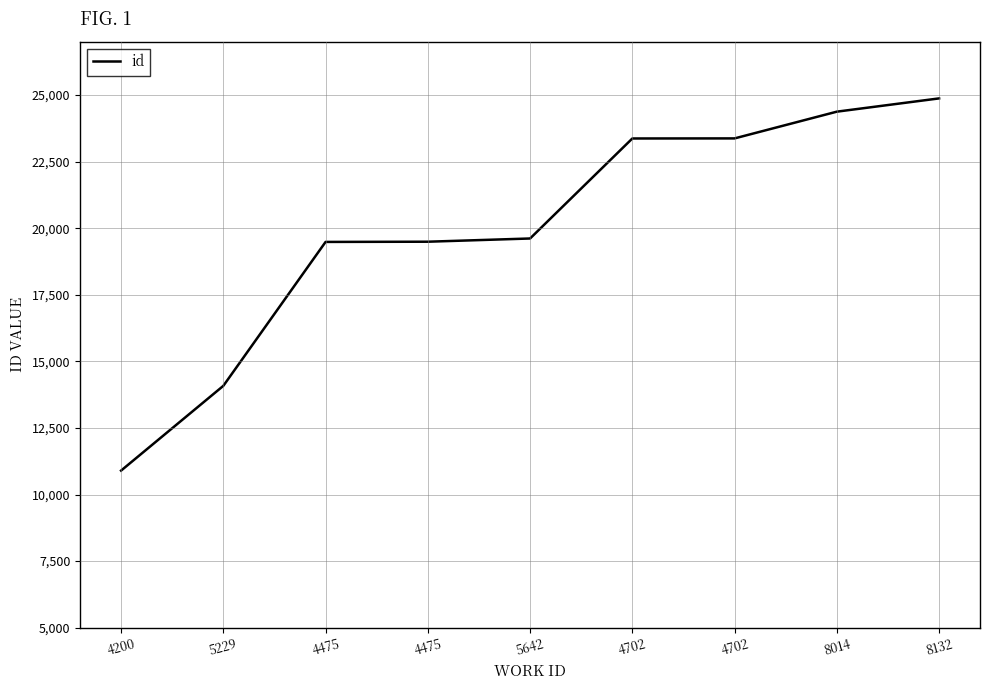

The chart shows a value of 23372 at 4702. True or false?

True